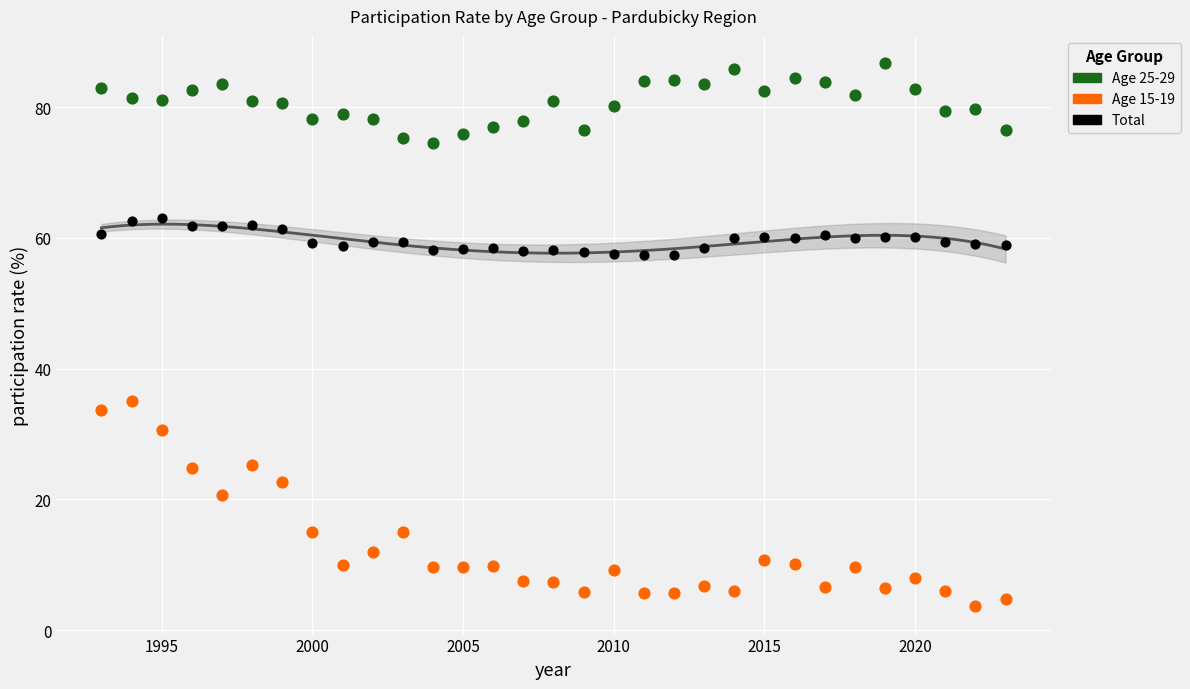

What is the X range (max minus min) for the scatter plot?

30.0